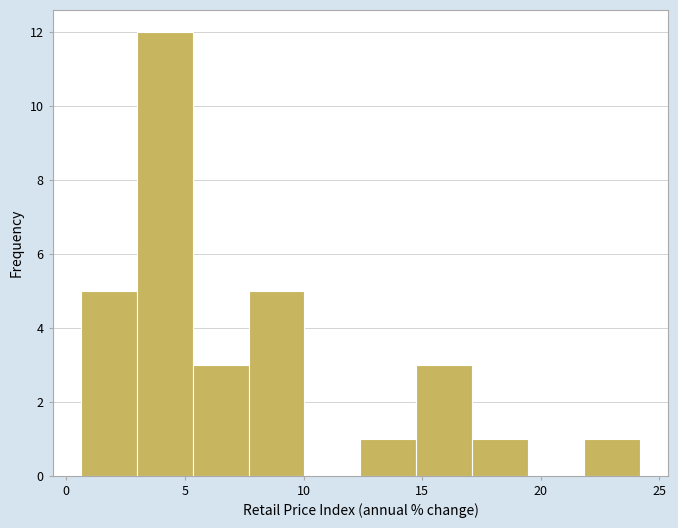

Reading left to right, list every bar in this chart as the range it spans on the x-axis followed by its height. Neither the bar edges nor the heights are printed on the chart, so give them approximately, as read against the axes.

0.5 to 3.0: 5
3.0 to 5.5: 12
5.5 to 7.5: 3
7.5 to 10.0: 5
10.0 to 12.5: 0
12.5 to 15.0: 1
15.0 to 17.0: 3
17.0 to 19.5: 1
19.5 to 22.0: 0
22.0 to 24.0: 1